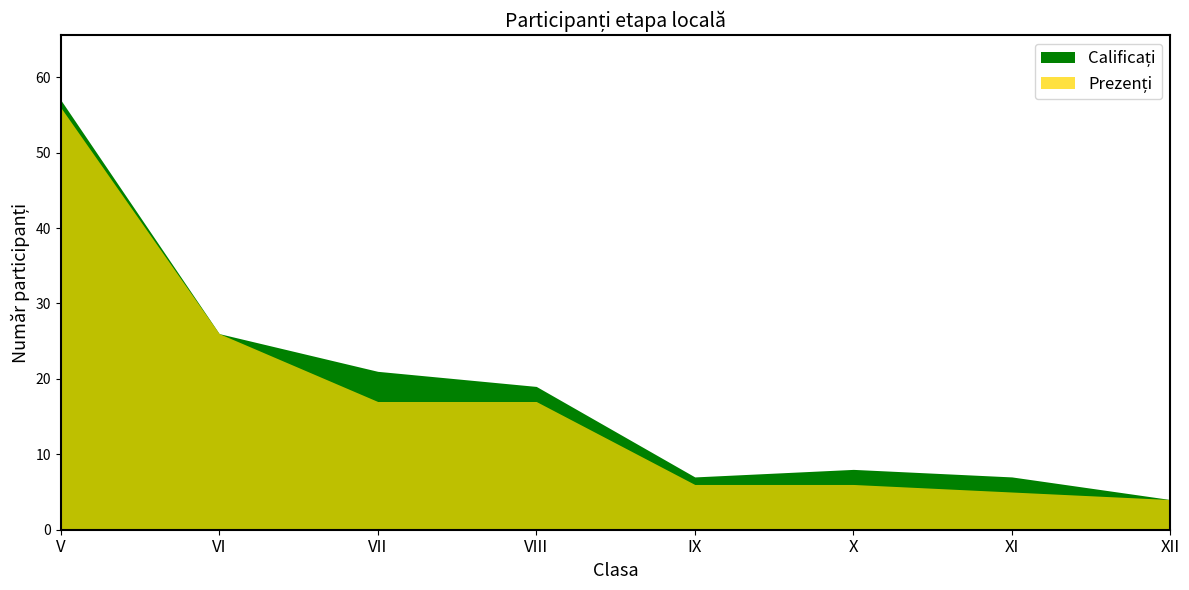

What is the value of the Calificați point at the 4th from the left?

19